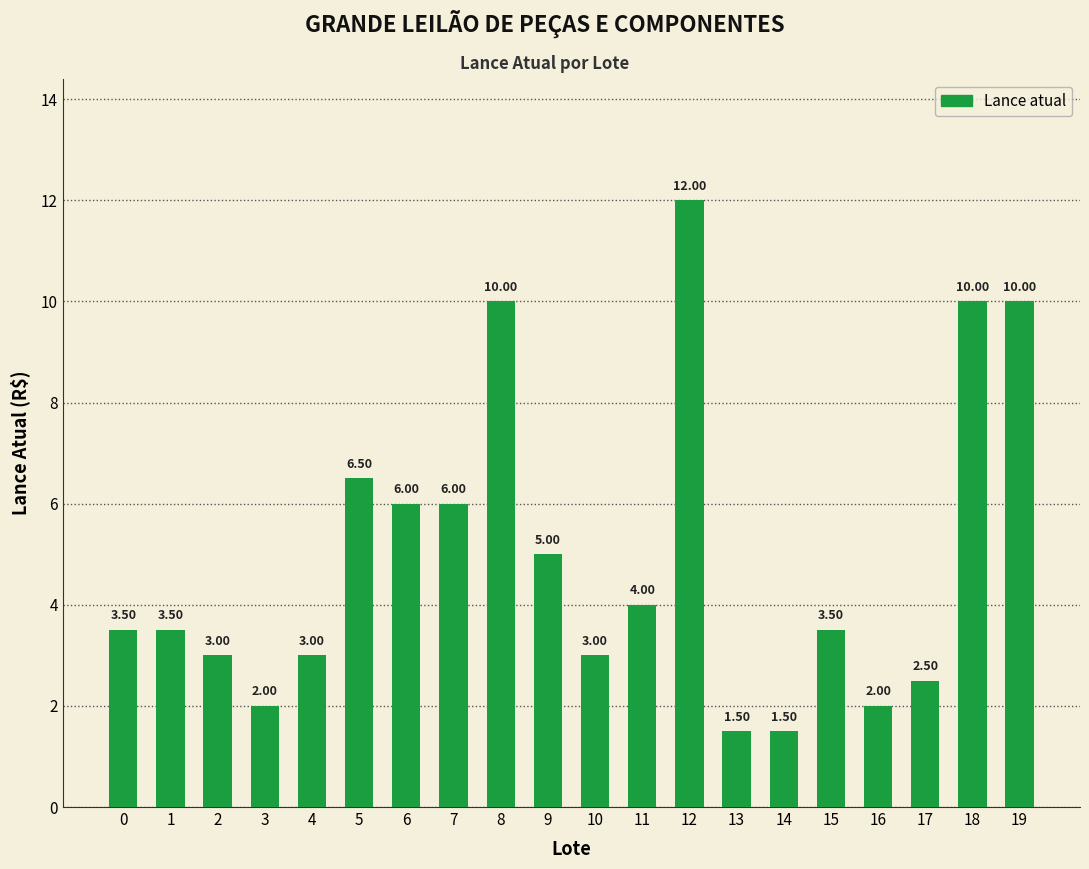

What is the minimum value shown in the chart?

1.5